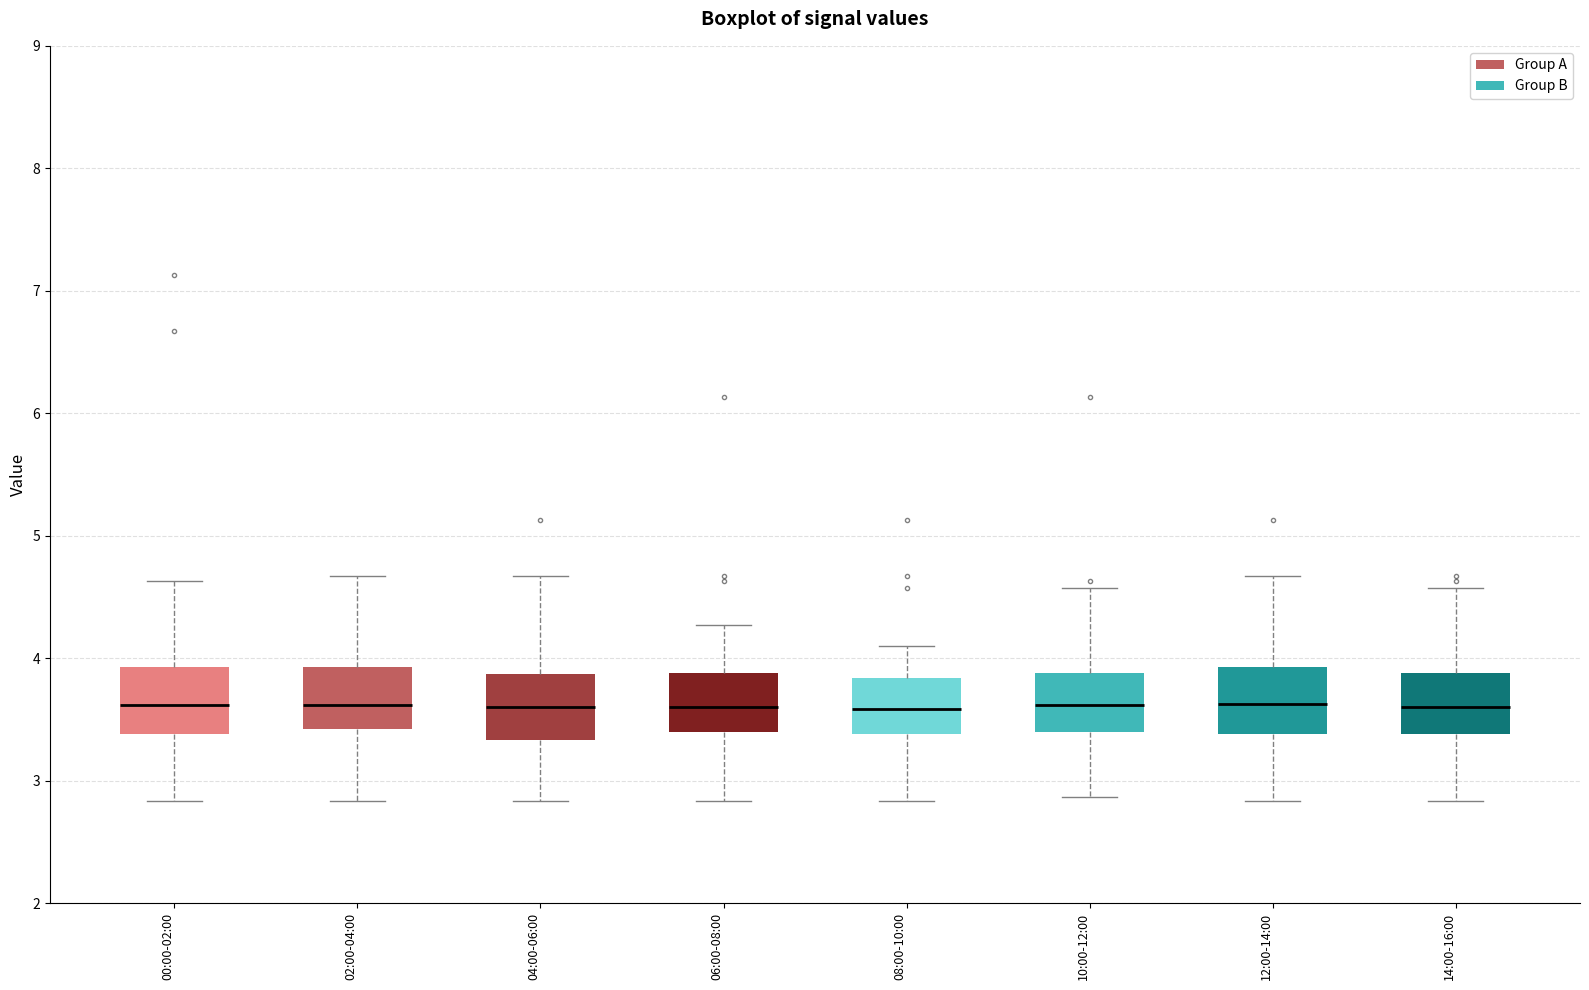

Reading left to right, transcribe this box plot: for each box, give where its median line is, the range the box spans, and where its two whiskers end, as read against the y-axis. The values are not printed on the chart, so give them approximately, as read against the axis.

00:00-02:00: median 3.6, box 3.4 to 3.9, whiskers 2.8 to 4.6
02:00-04:00: median 3.6, box 3.4 to 3.9, whiskers 2.8 to 4.7
04:00-06:00: median 3.6, box 3.3 to 3.9, whiskers 2.8 to 4.7
06:00-08:00: median 3.6, box 3.4 to 3.9, whiskers 2.8 to 4.3
08:00-10:00: median 3.6, box 3.4 to 3.8, whiskers 2.8 to 4.1
10:00-12:00: median 3.6, box 3.4 to 3.9, whiskers 2.9 to 4.6
12:00-14:00: median 3.6, box 3.4 to 3.9, whiskers 2.8 to 4.7
14:00-16:00: median 3.6, box 3.4 to 3.9, whiskers 2.8 to 4.6